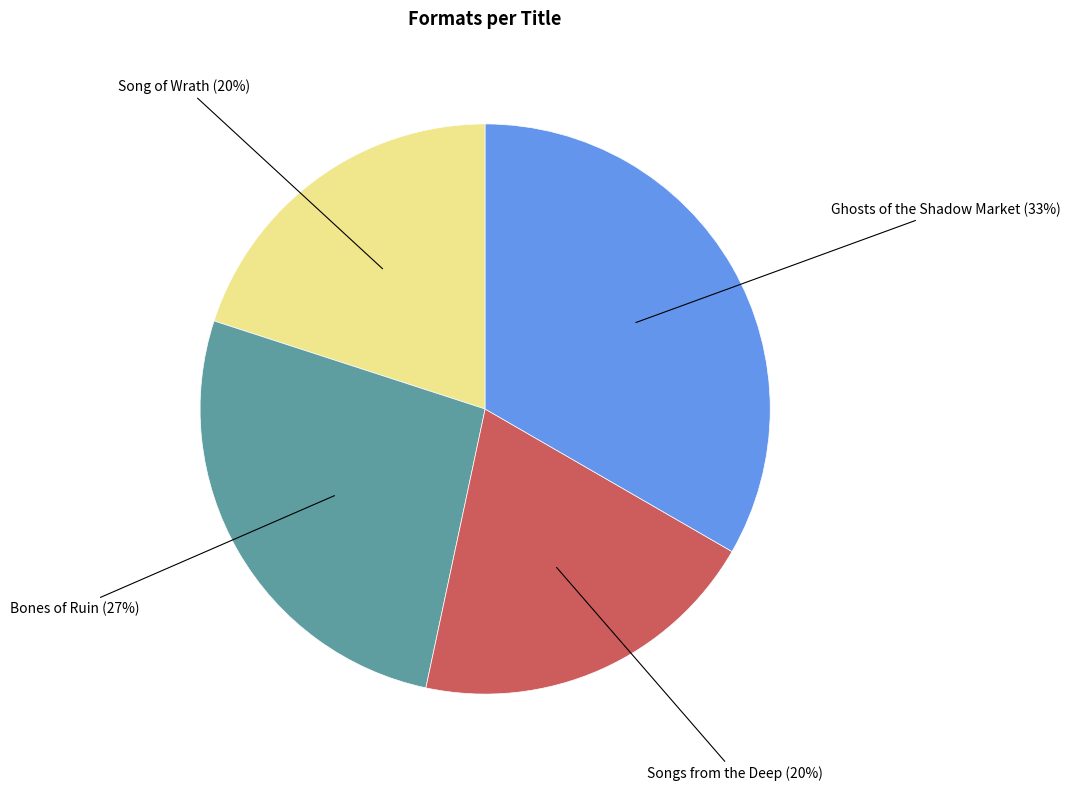

To the nearest percent, what is the difference between the largest and smallest slice percentages?

13%